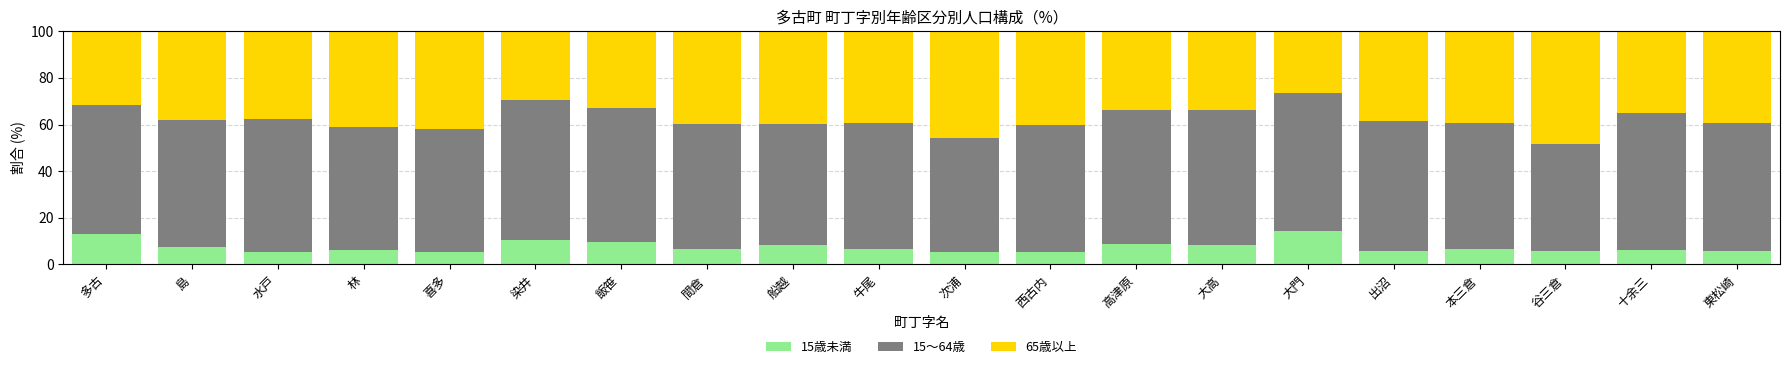

What is the total value across all series at 谷三倉?

100.0